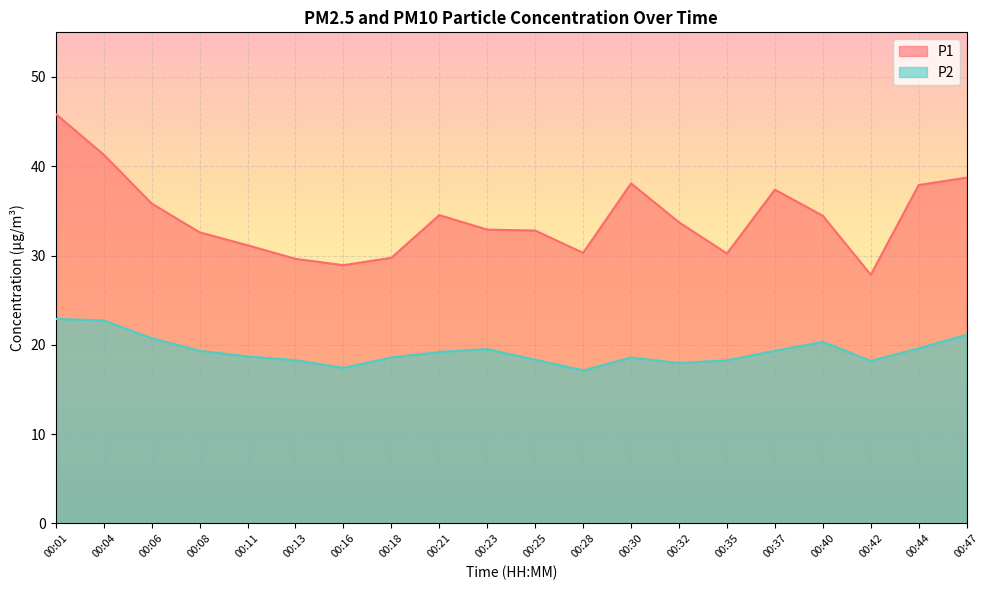

What is the minimum value shown in the chart?

17.1